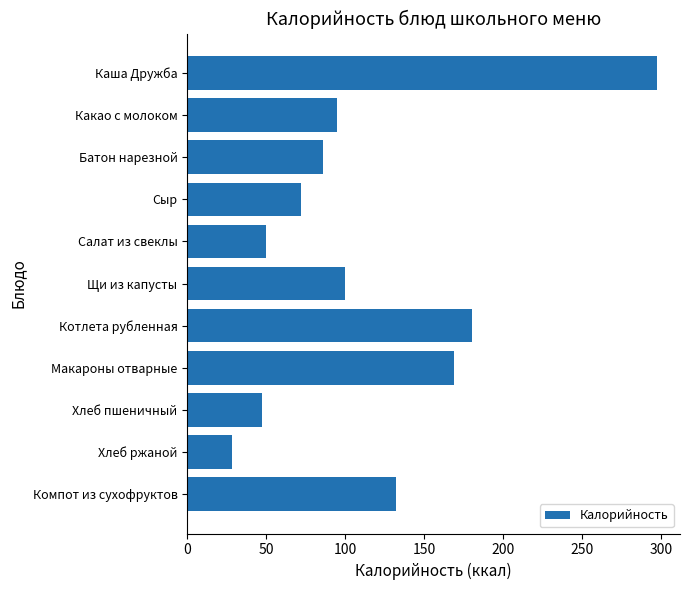

Reading bottom to top, what are all the values shown in this chart?

Компот из сухофруктов=132.0	Хлеб ржаной=28.0	Хлеб пшеничный=47.0	Макароны отварные=169.0	Котлета рубленная=180.0	Щи из капусты=100.0	Салат из свеклы=50.0	Сыр=72.0	Батон нарезной=85.8	Какао с молоком=94.7	Каша Дружба=296.9